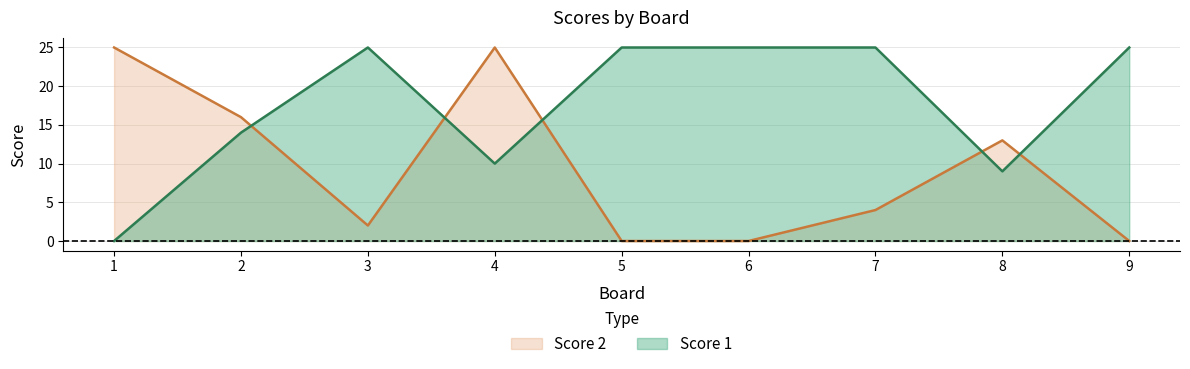

Where do Score 1 and Score 2 first cross each other?

2 and 3